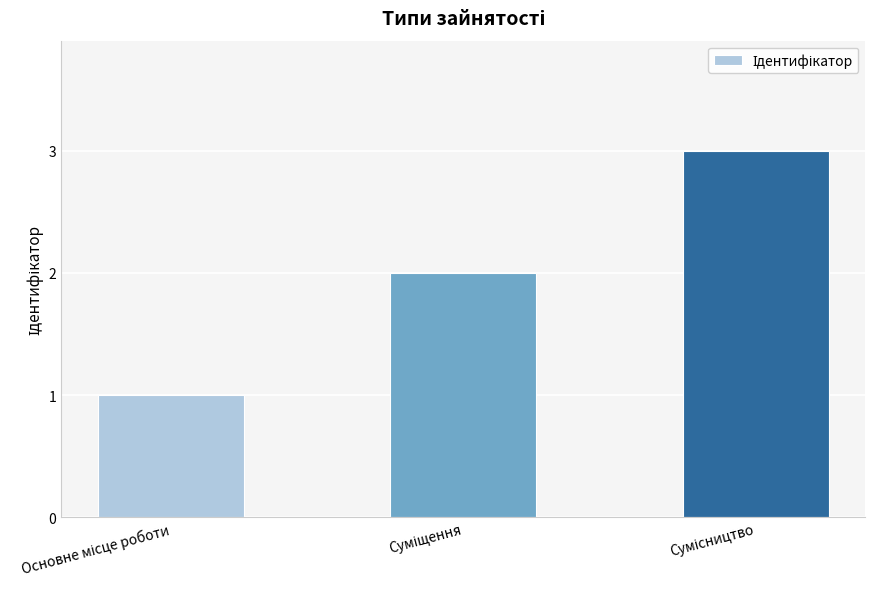

Does the chart contain any negative values?

No